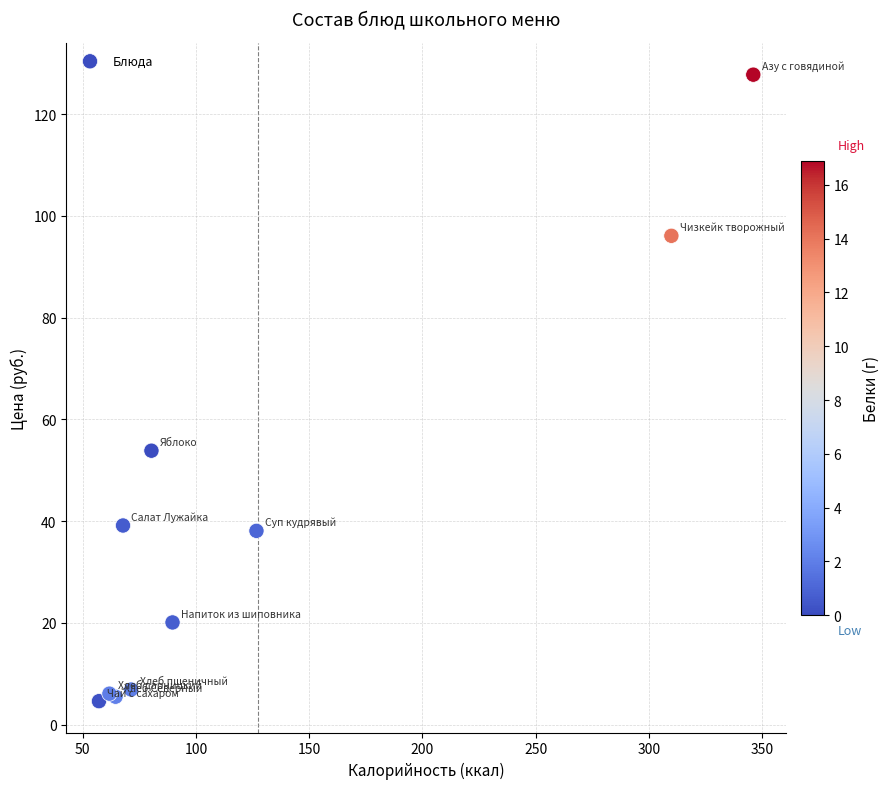

What Y value in the scatter plot is closest to 66?

53.8